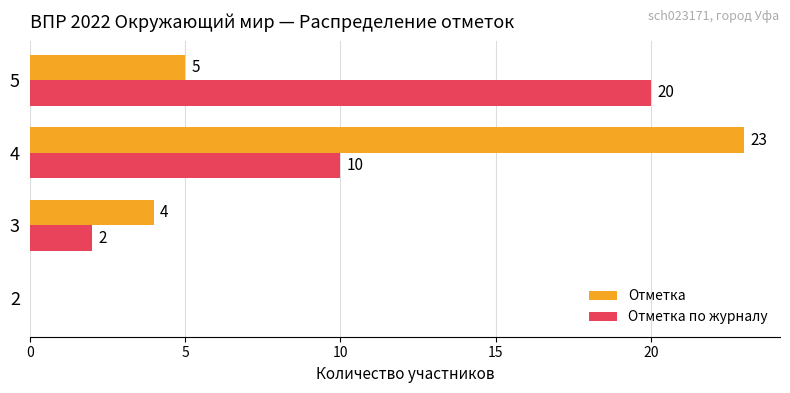

Which category has the highest value in the Отметка по журналу series?

5